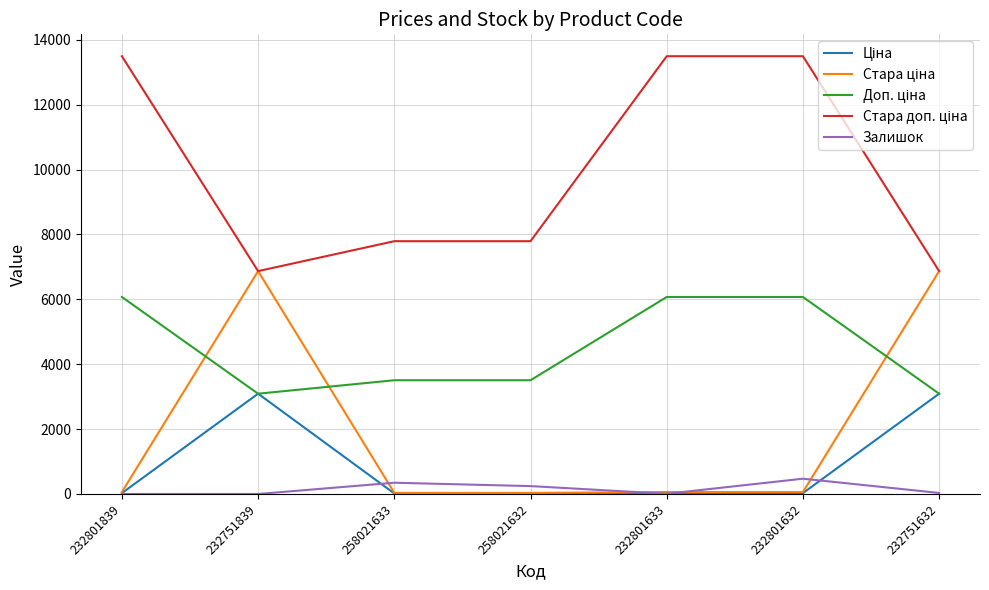

What is the total value across all series at 232751839?

19921.1